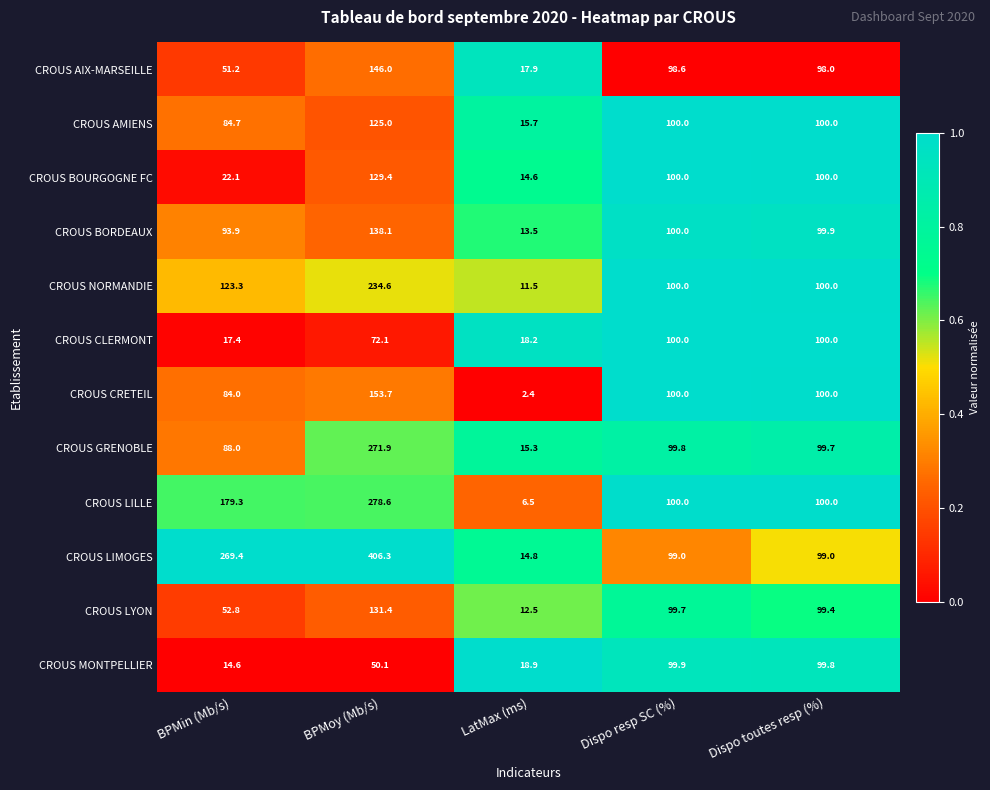

Which category has the lowest value across all series?

LatMax (ms)